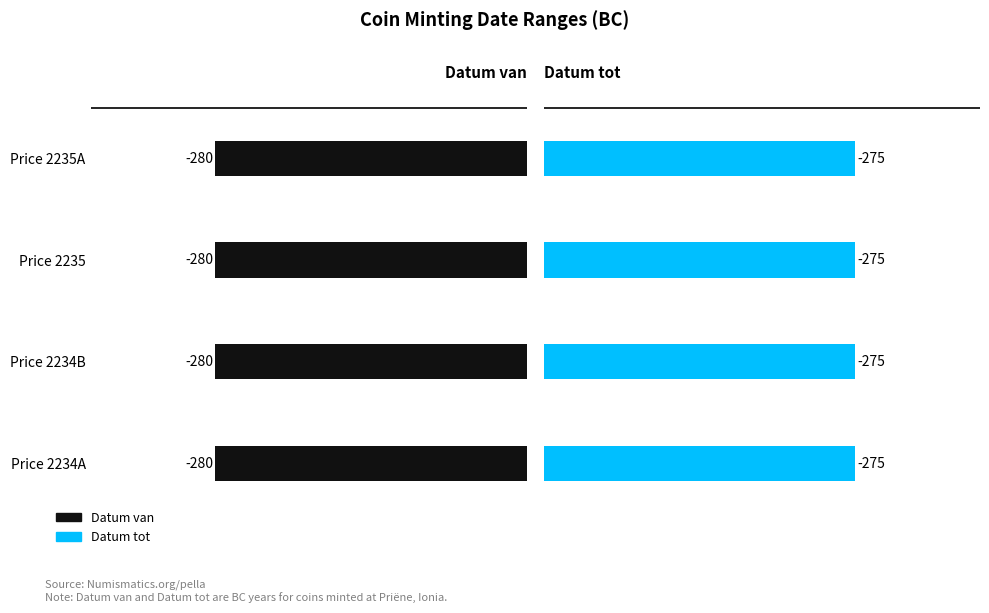

What is the sum of all Datum van values?

-1120